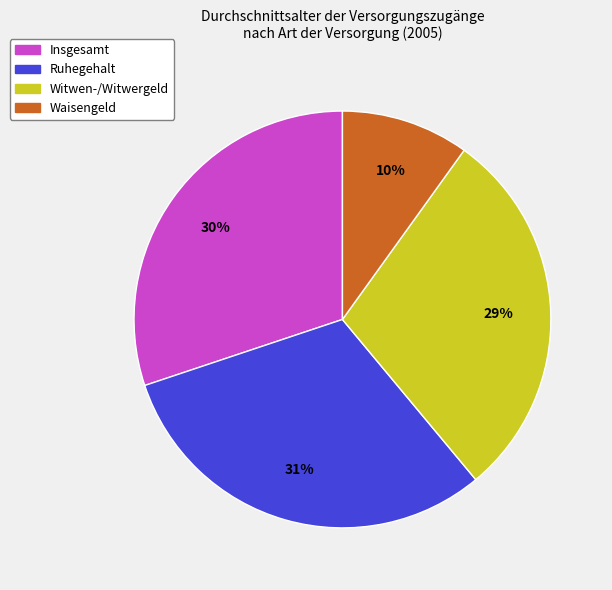

Is it true that Waisengeld is 1% of the pie?

False